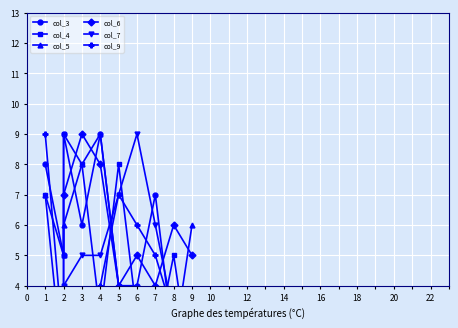

At which label does col_7 first exceed 5?

5